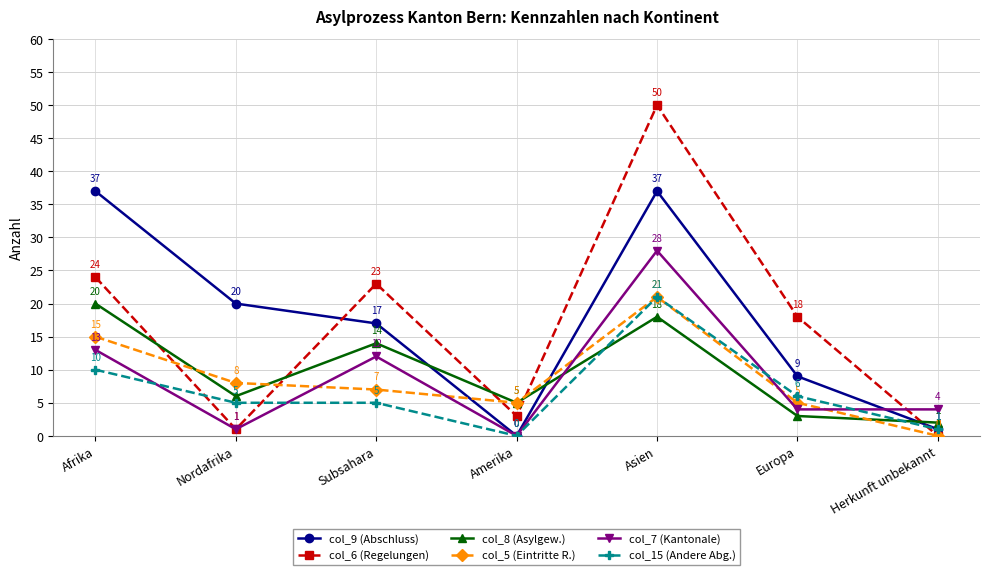

At which label does col_15 (Andere Abg.) reach its peak?

Asien